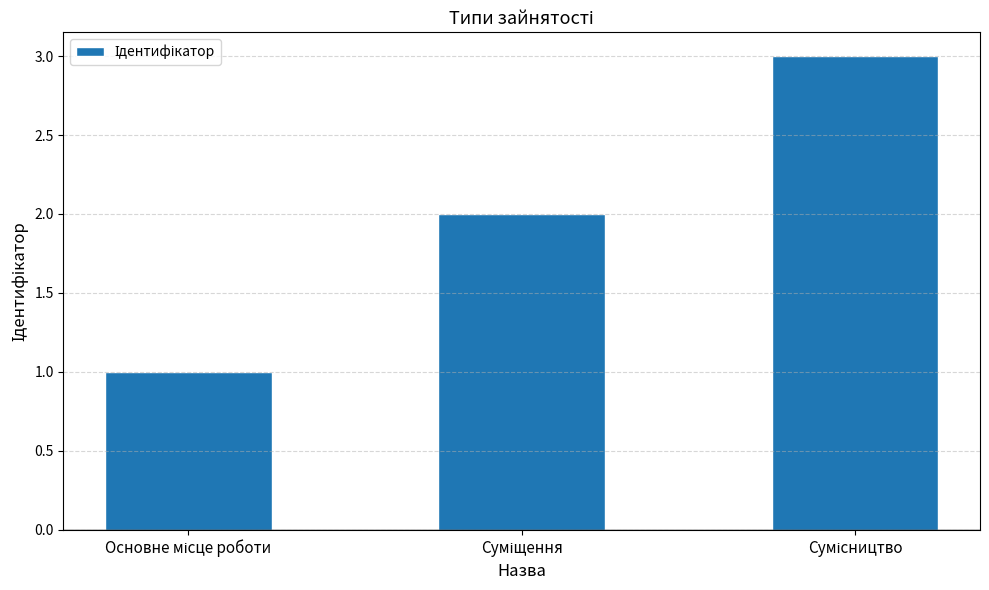

What is the difference between the maximum and minimum values?

2